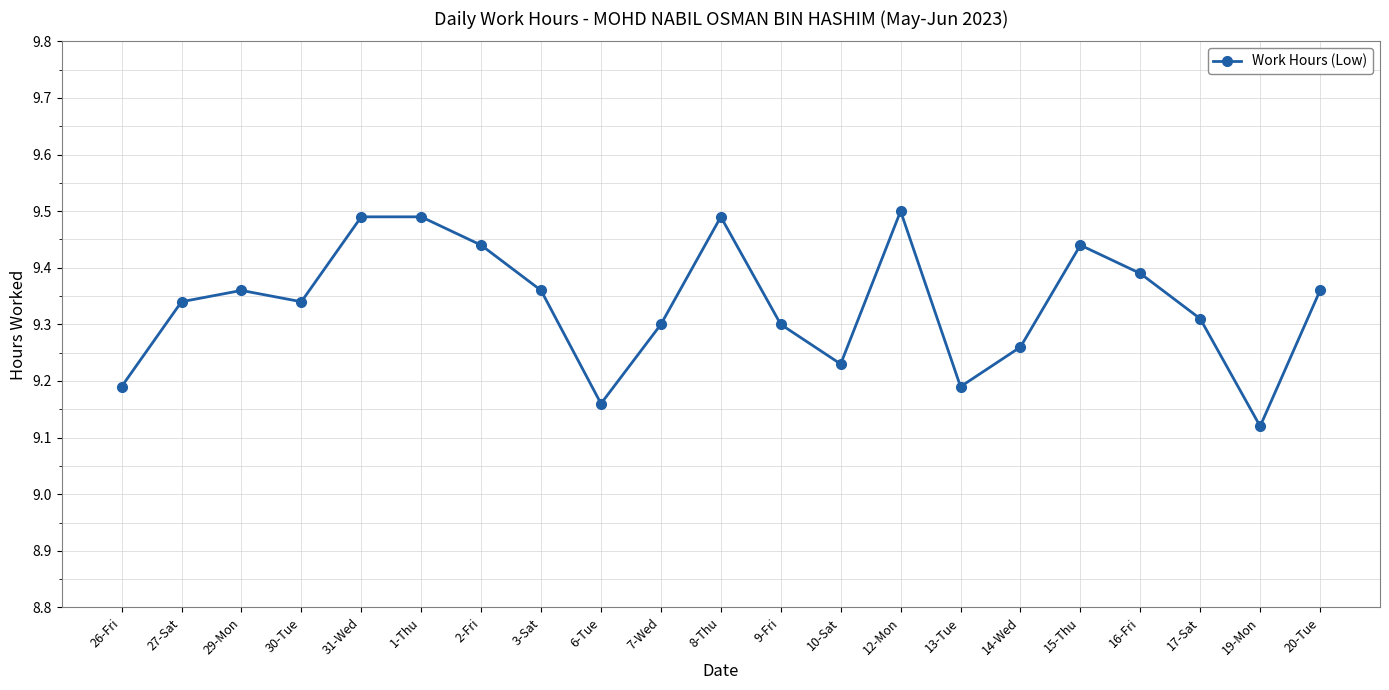

What is the maximum value shown in the chart?

9.5